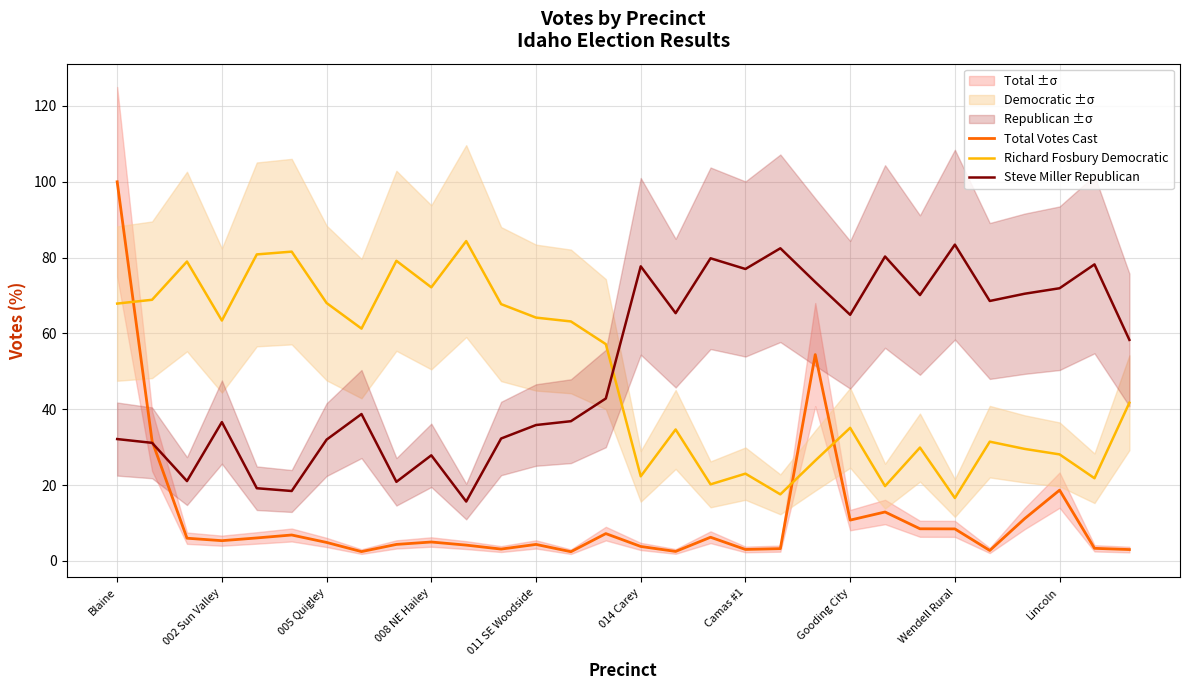

At how many categories does at least one series exceed 41?

30